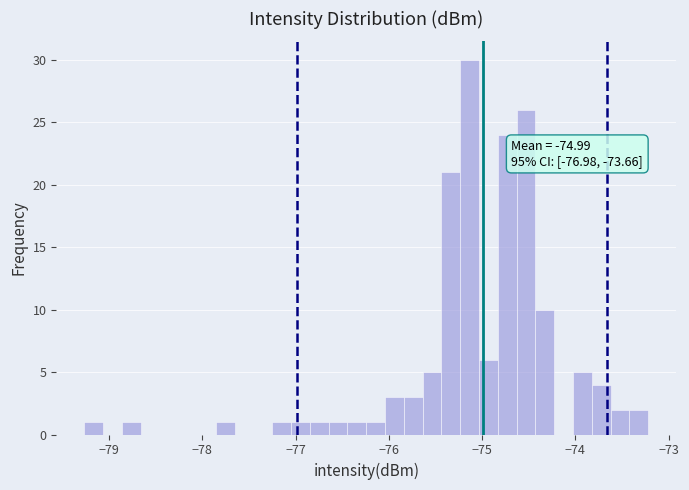

Read against the x-axis, roughly where is the centre of the tallest bar?

-75.1